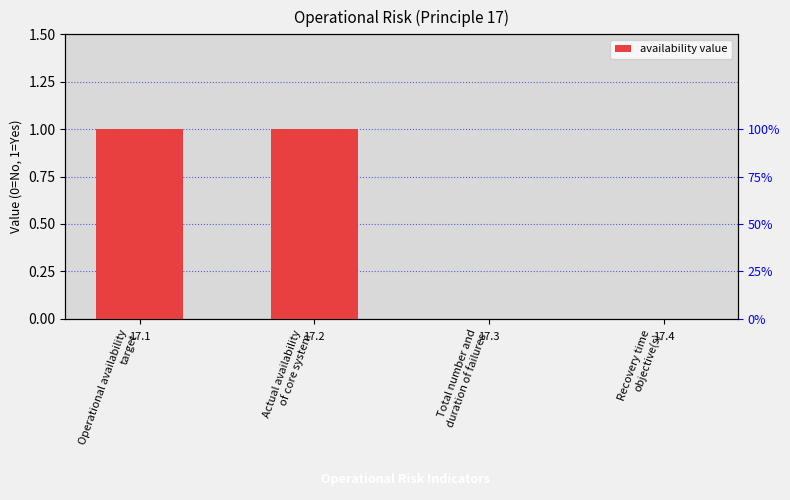

The chart shows a value of 0 at Operational availability
target. True or false?

False